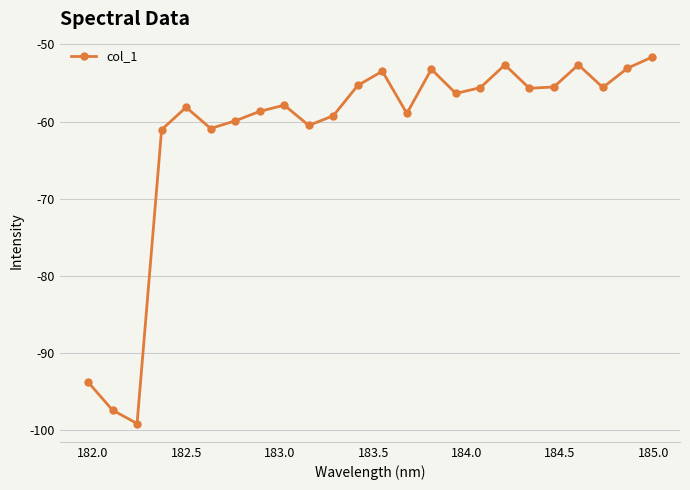

What is the value of the 1st point from the left?

-93.8